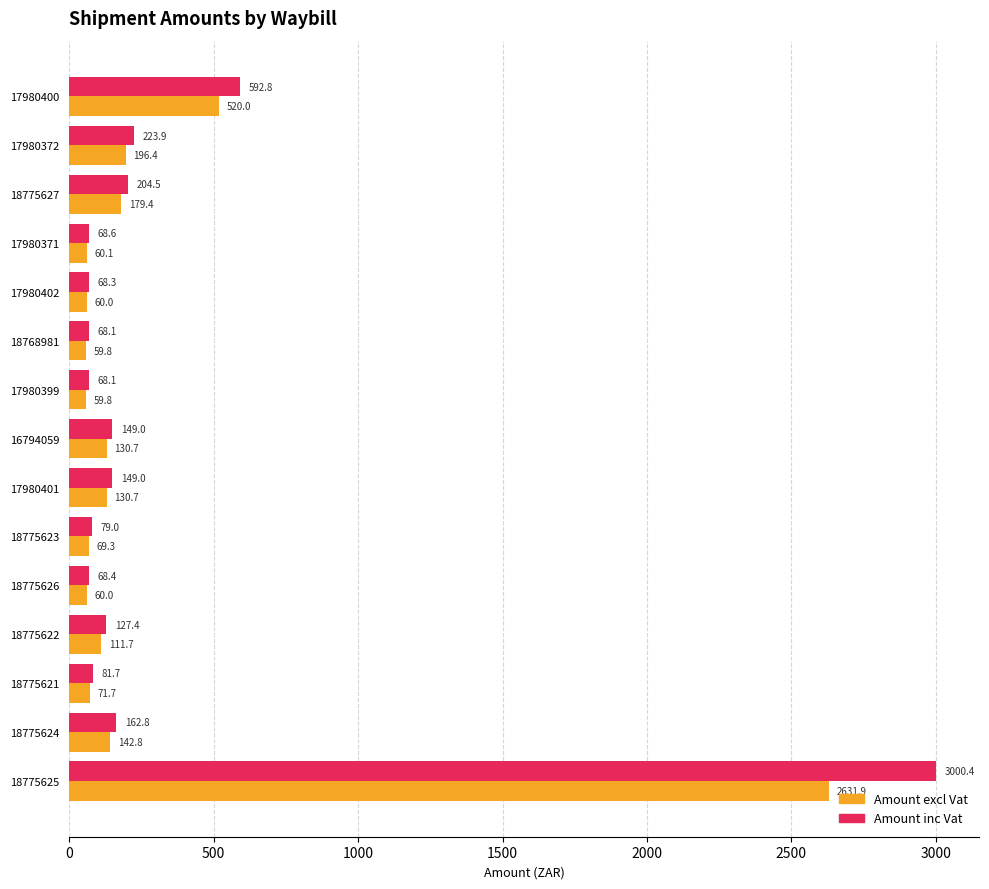

How many values in the Amount inc Vat series are below 127?

7